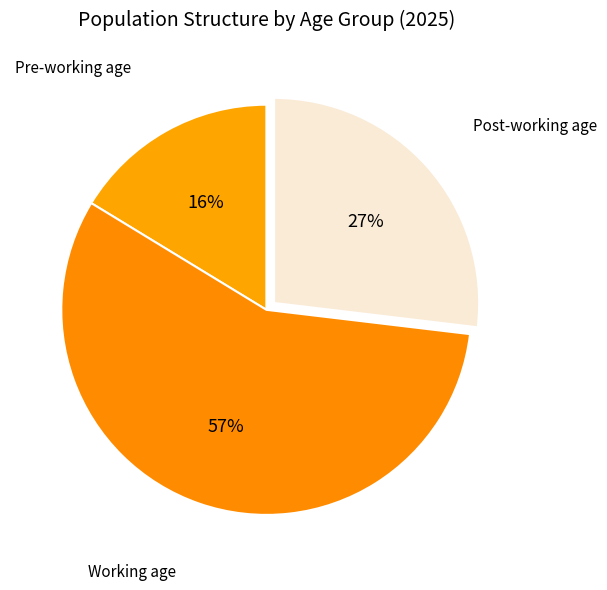

How many slices are in this pie chart?

3